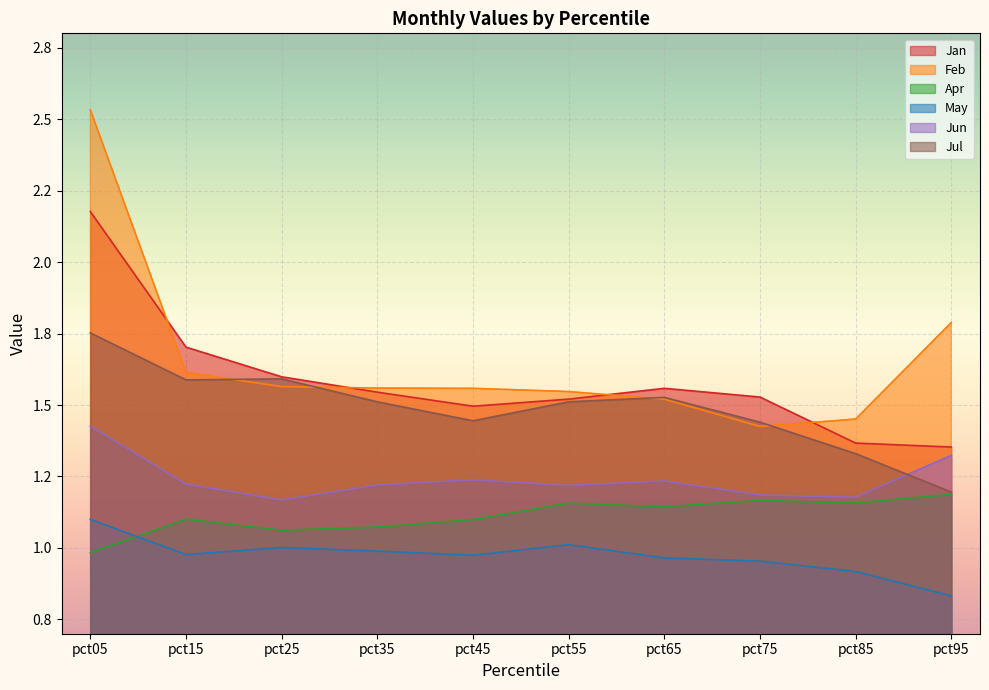

Rank the series at pct65 from lowest to highest value.

May, Apr, Jun, Feb, Jul, Jan